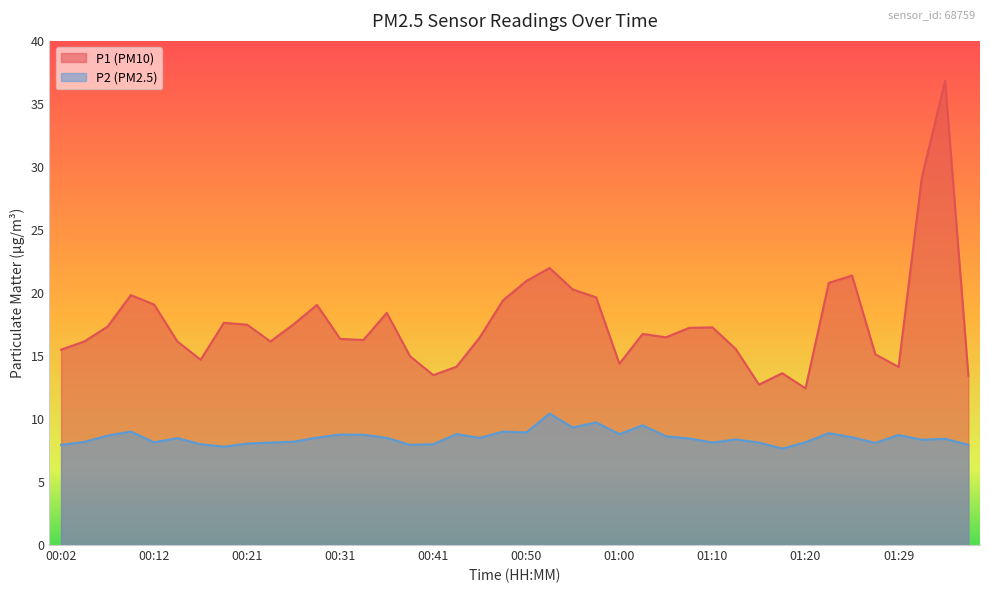

List the series in order of their overall mean, lowest first.

P2, P1